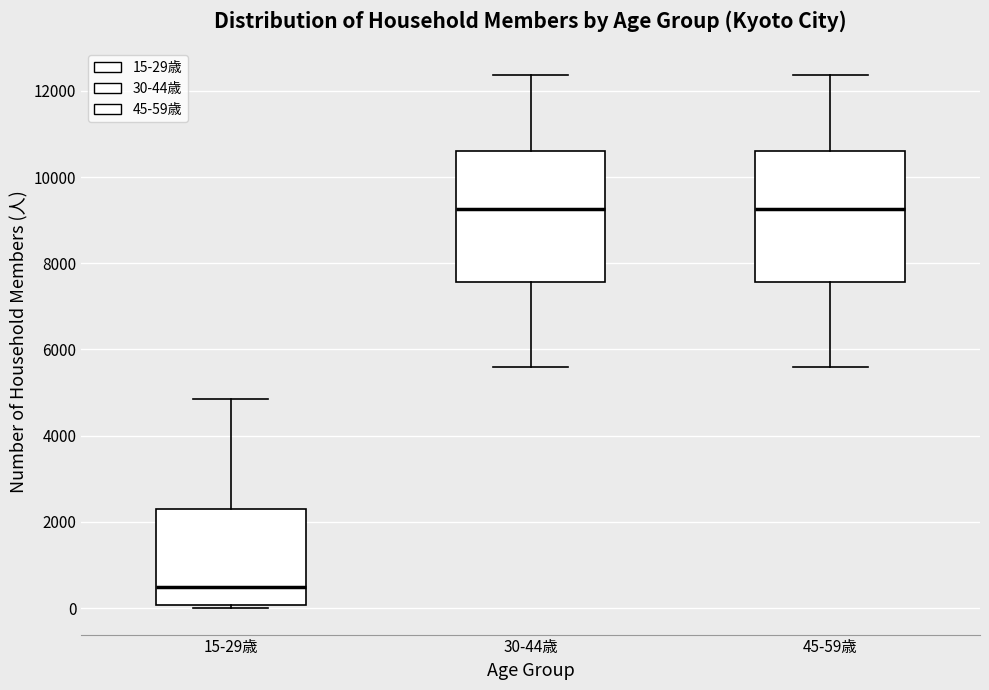

Where is the upper edge of the box for 45-59歳 on the y-axis? The values are not printed on the chart, so give them approximately, as read against the axis.

10600